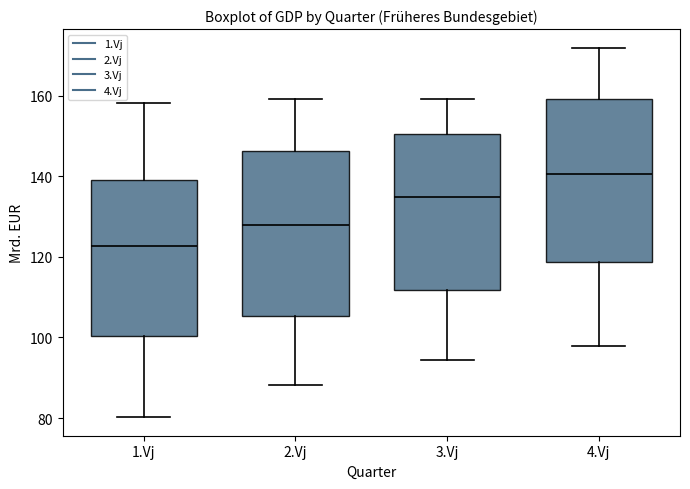

Reading left to right, transcribe this box plot: for each box, give where its median line is, the range the box spans, and where its two whiskers end, as read against the y-axis. The values are not printed on the chart, so give them approximately, as read against the axis.

1.Vj: median 122, box 100 to 138, whiskers 80 to 158
2.Vj: median 128, box 106 to 146, whiskers 88 to 160
3.Vj: median 134, box 112 to 150, whiskers 94 to 160
4.Vj: median 140, box 118 to 160, whiskers 98 to 172